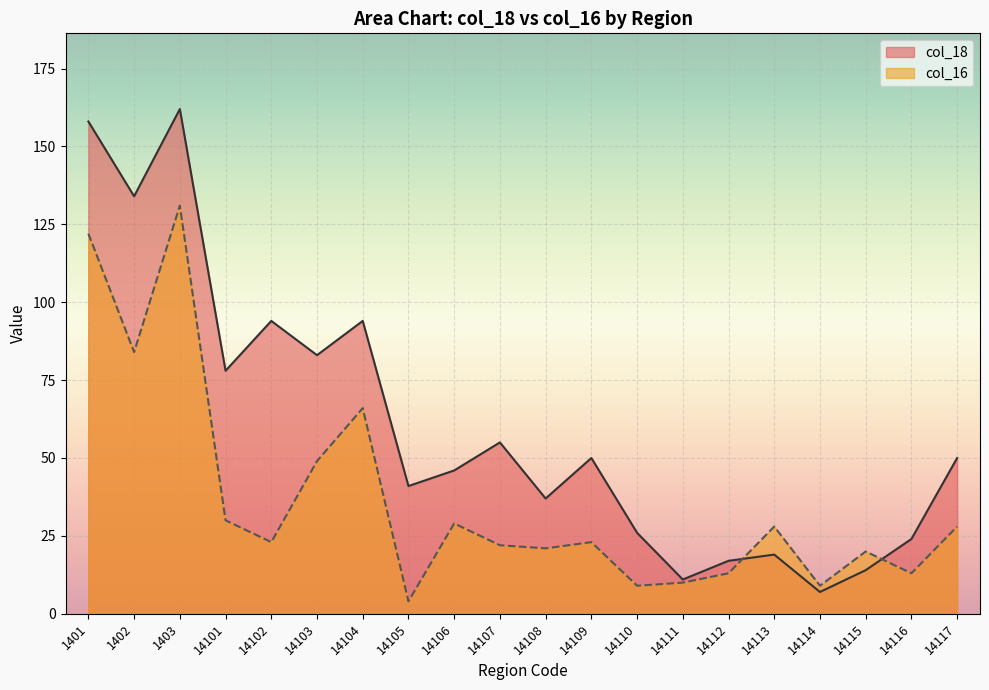

What is the difference between the highest and lowest values at 1403?

31